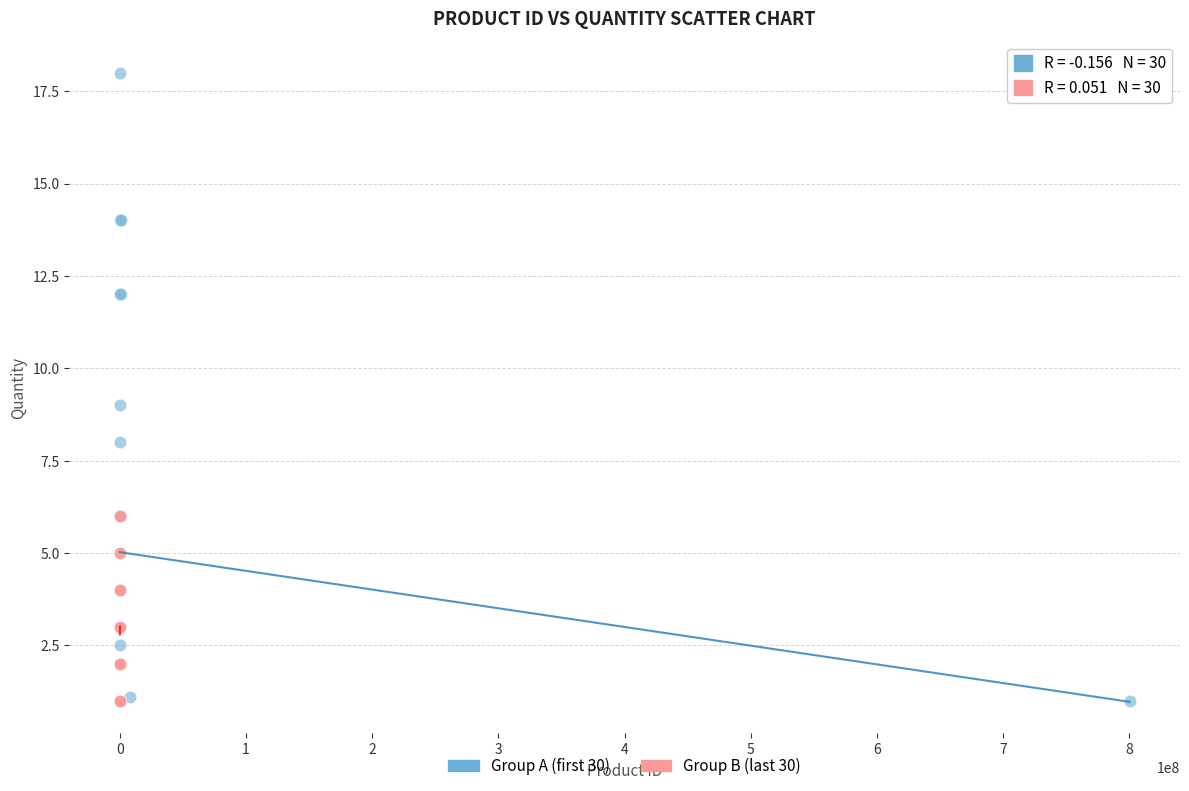

Which series contains the highest Y value?

Group A (first 30)